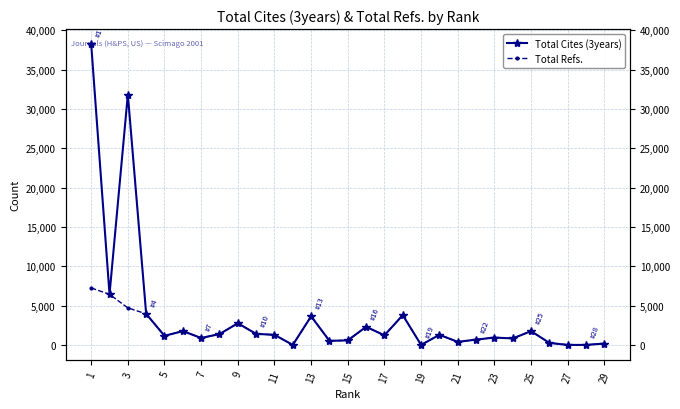

What are all the series names shown in the legend?

Total Cites (3years), Total Refs.